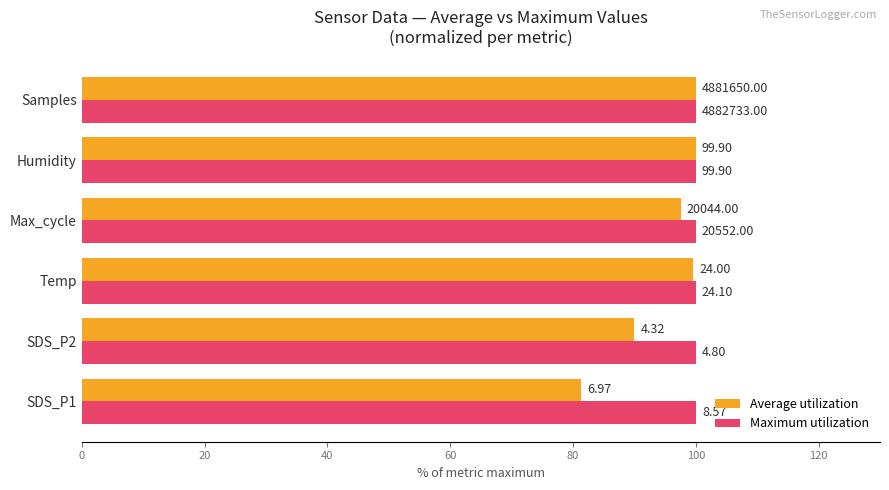

What are all the series names shown in the legend?

Average utilization, Maximum utilization